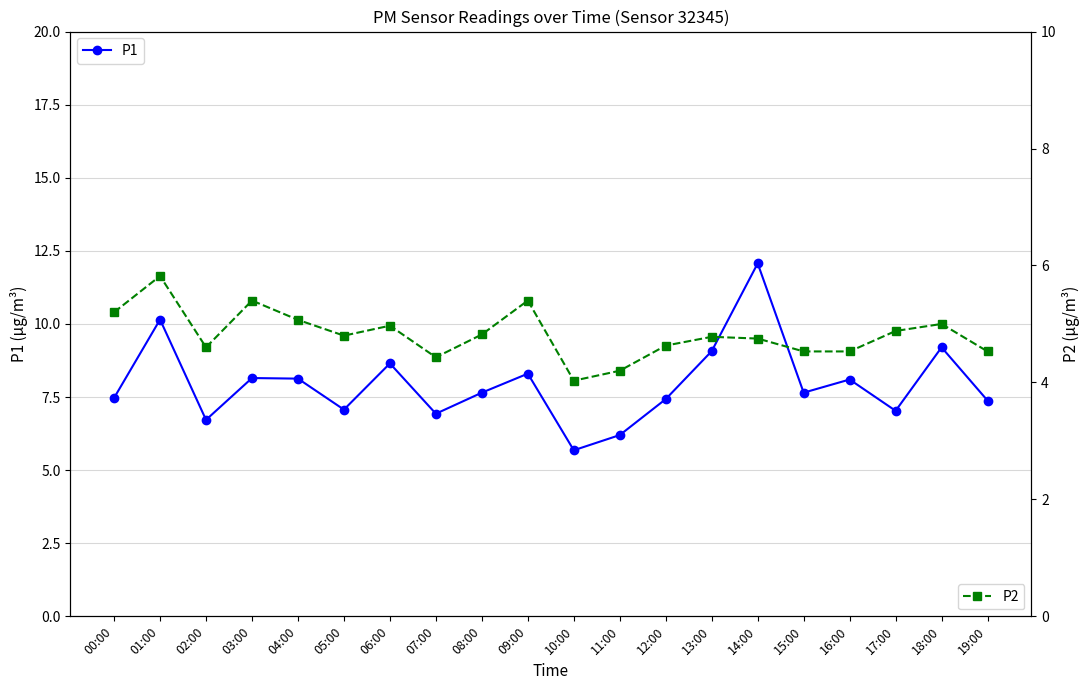

How many values in the P1 series exceed 7?

16